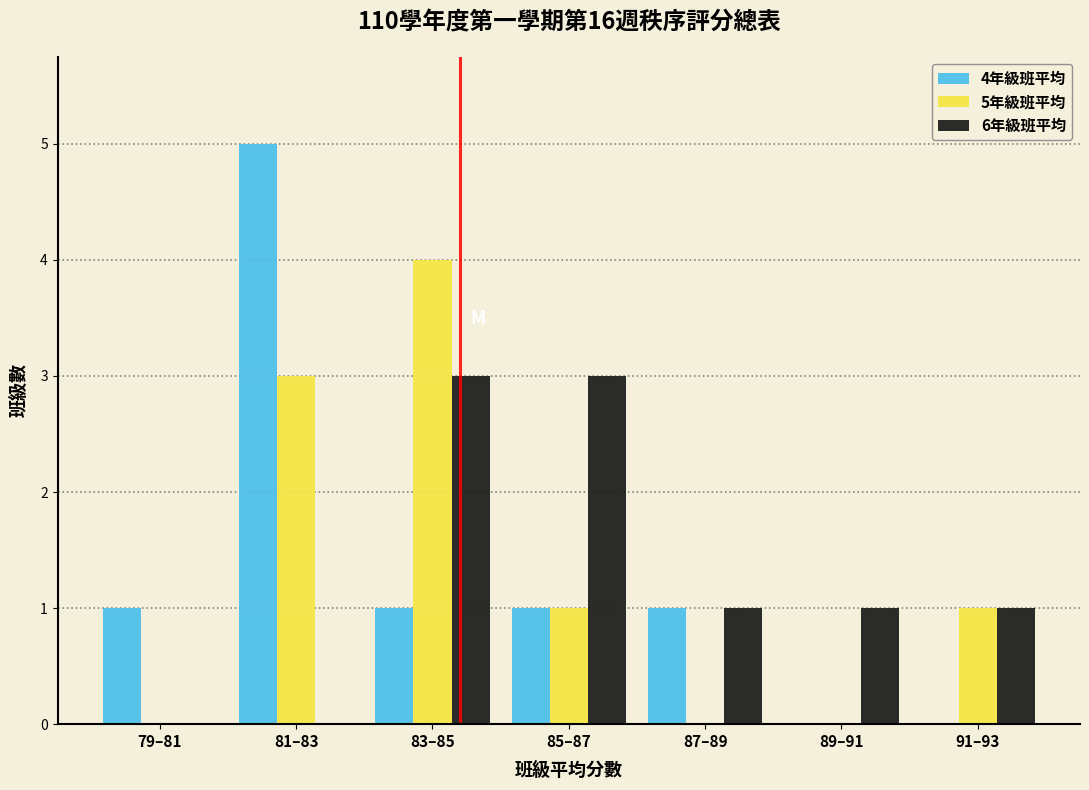

Reading right to left, extract all data points from this chart.

4年級班平均: 91–93=0	89–91=0	87–89=1	85–87=1	83–85=1	81–83=5	79–81=1
5年級班平均: 91–93=1	89–91=0	87–89=0	85–87=1	83–85=4	81–83=3	79–81=0
6年級班平均: 91–93=1	89–91=1	87–89=1	85–87=3	83–85=3	81–83=0	79–81=0